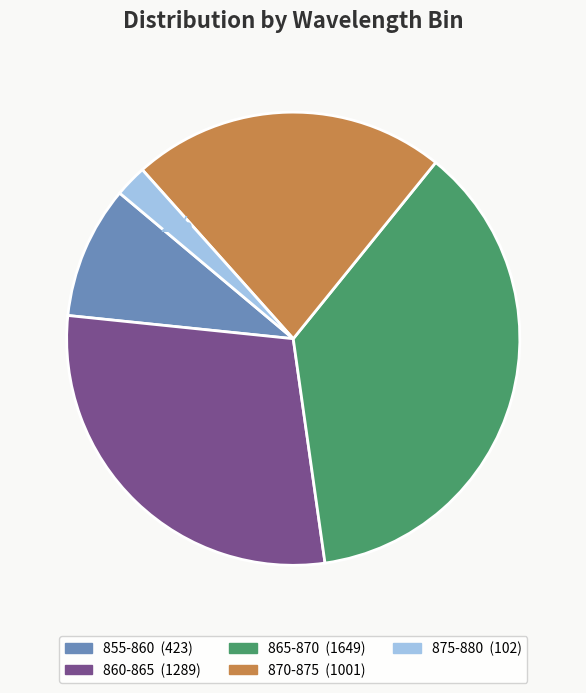

What is the ratio of the value at 875-880 to the value at 855-860?

0.2